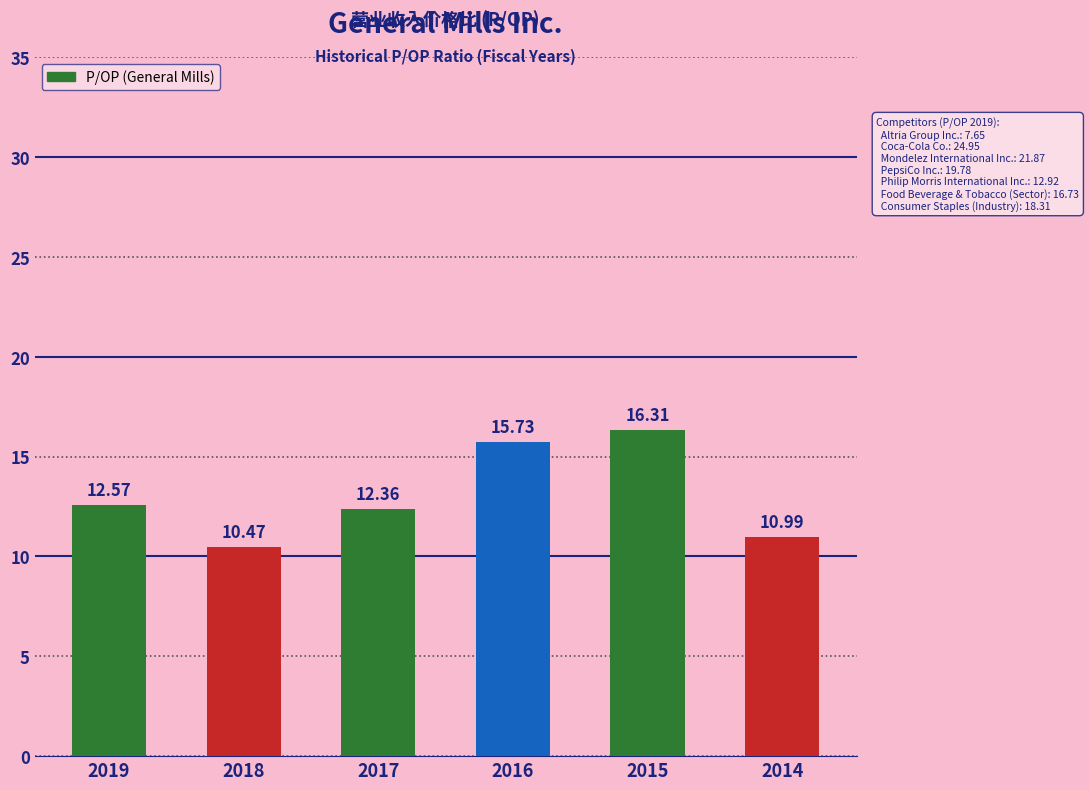

What is the value of the 4th bar from the left?

15.7